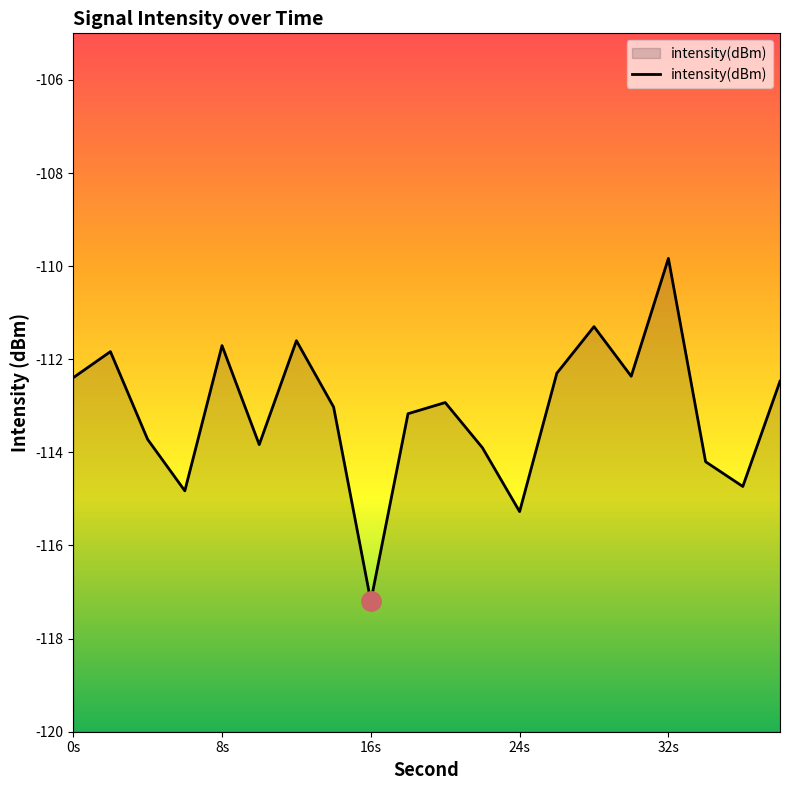

The chart shows a value of -68.4 at 8s. True or false?

False